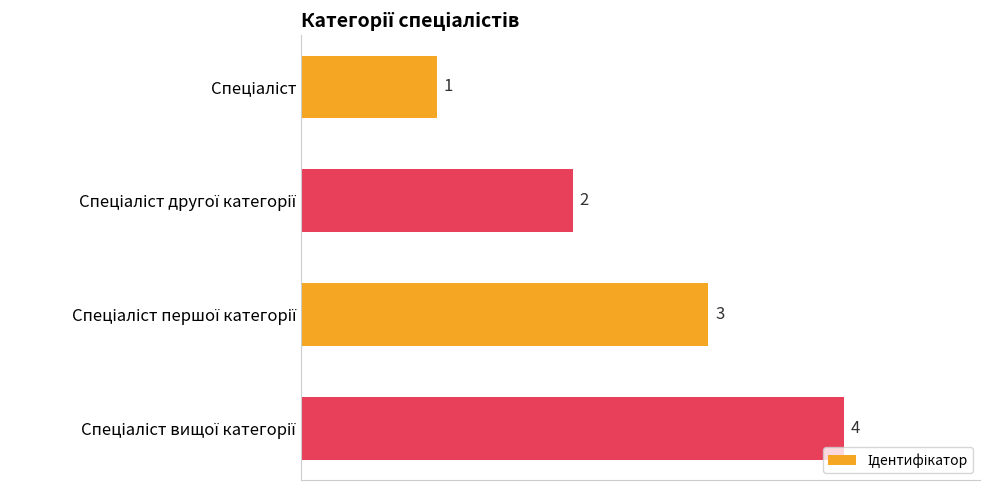

What is the sum of all values?

10